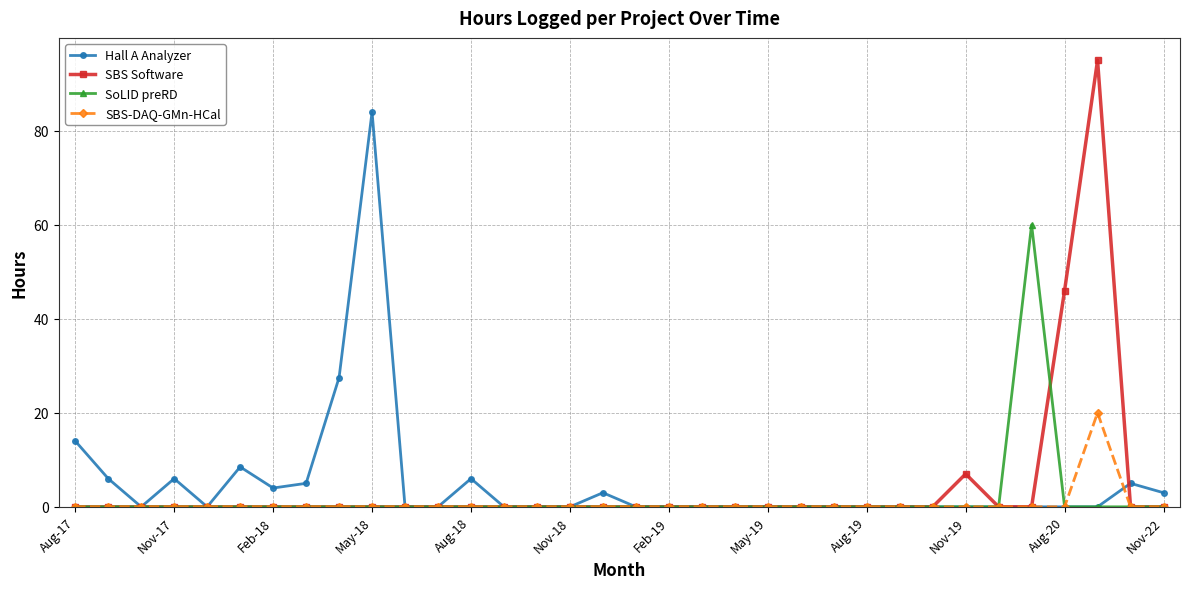

Reading left to right, transcribe all the data shown in this chart.

Hall A Analyzer: 14.0	6.0	0.0	6.0	0.0	8.5	4.0	5.0	27.5	84.0	0.0	0.0	6.0	0.0	0.0	0.0	3.0	0.0	0.0	0.0	0.0	0.0	0.0	0.0	0.0	0.0	0.0	0.0	0.0	0.0	0.0	0.0	5.0	3.0
SBS Software: 0.0	0.0	0.0	0.0	0.0	0.0	0.0	0.0	0.0	0.0	0.0	0.0	0.0	0.0	0.0	0.0	0.0	0.0	0.0	0.0	0.0	0.0	0.0	0.0	0.0	0.0	0.0	7.0	0.0	0.0	46.0	95.0	0.0	0.0
SoLID preRD: 0.0	0.0	0.0	0.0	0.0	0.0	0.0	0.0	0.0	0.0	0.0	0.0	0.0	0.0	0.0	0.0	0.0	0.0	0.0	0.0	0.0	0.0	0.0	0.0	0.0	0.0	0.0	0.0	0.0	60.0	0.0	0.0	0.0	0.0
SBS-DAQ-GMn-HCal: 0.0	0.0	0.0	0.0	0.0	0.0	0.0	0.0	0.0	0.0	0.0	0.0	0.0	0.0	0.0	0.0	0.0	0.0	0.0	0.0	0.0	0.0	0.0	0.0	0.0	0.0	0.0	0.0	0.0	0.0	0.0	20.0	0.0	0.0